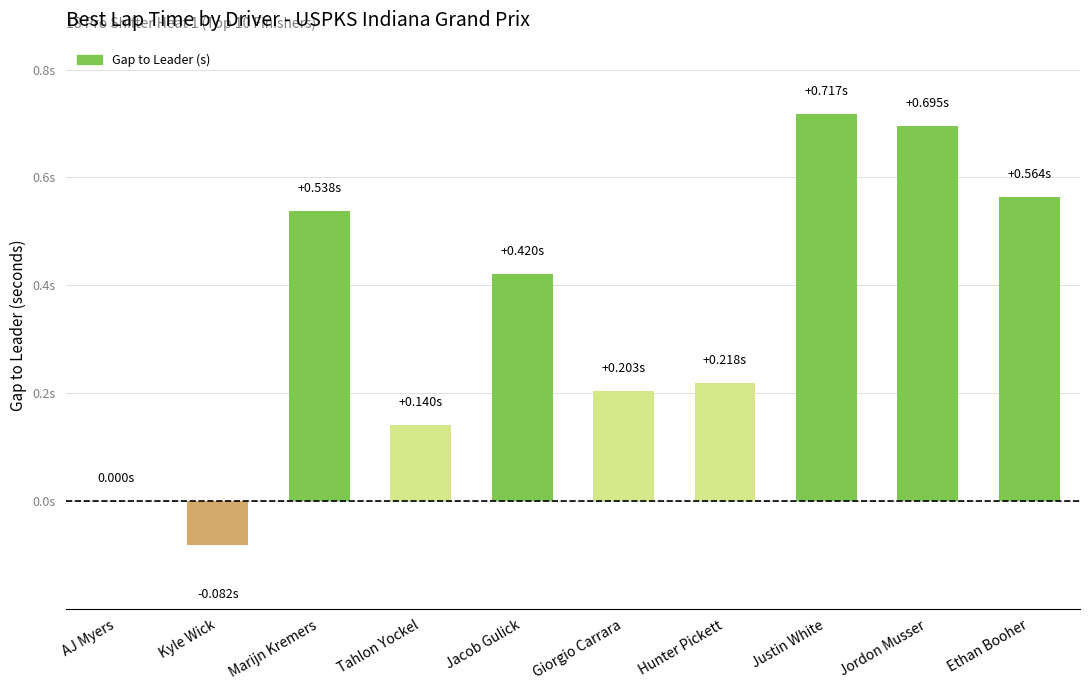

Are the bars horizontal?

No